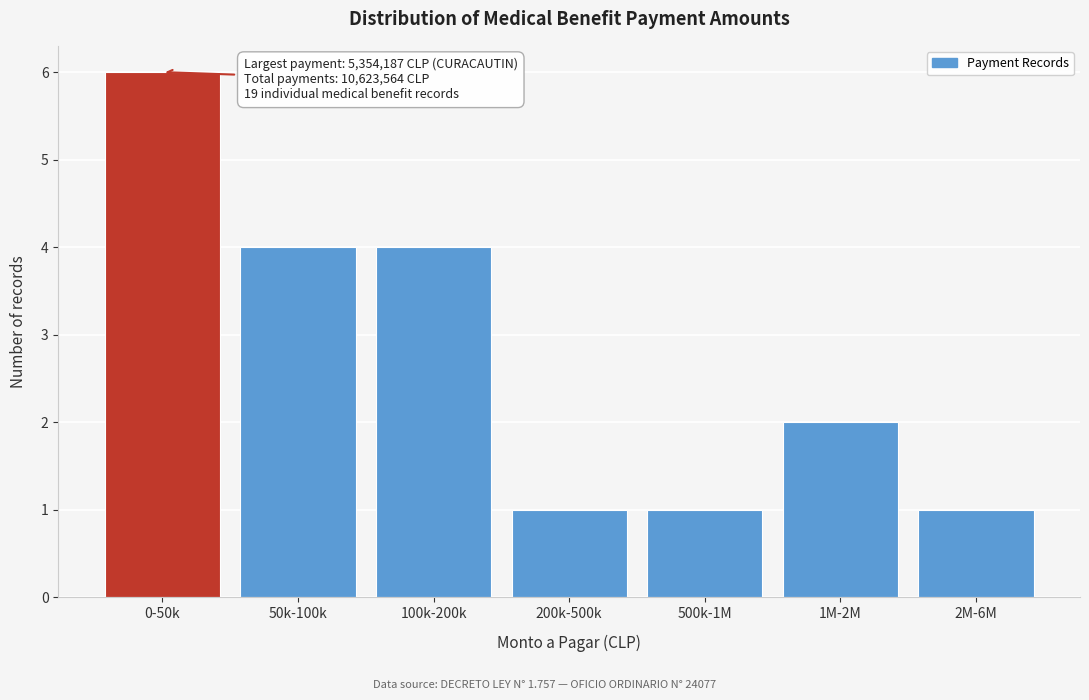

Reading right to left, transcribe all the data shown in this chart.

2M-6M=1	1M-2M=2	500k-1M=1	200k-500k=1	100k-200k=4	50k-100k=4	0-50k=6